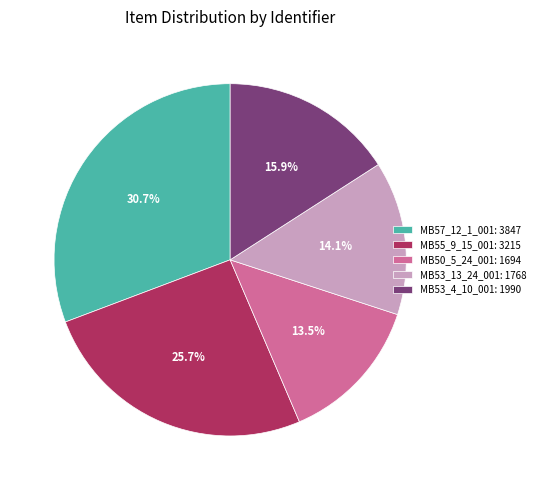

Does any single category account for the majority?

No